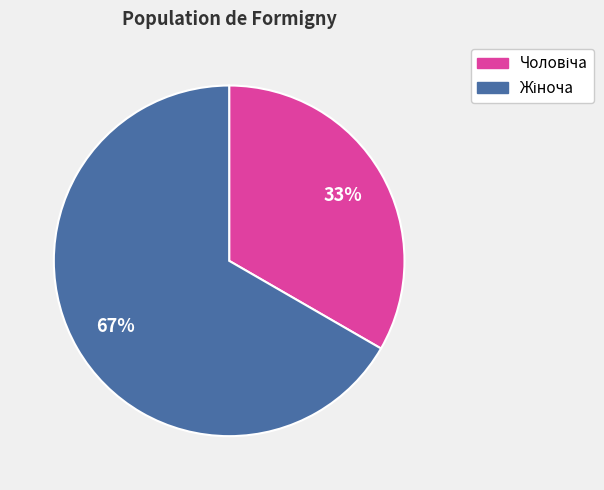

Does any single category account for the majority?

Yes